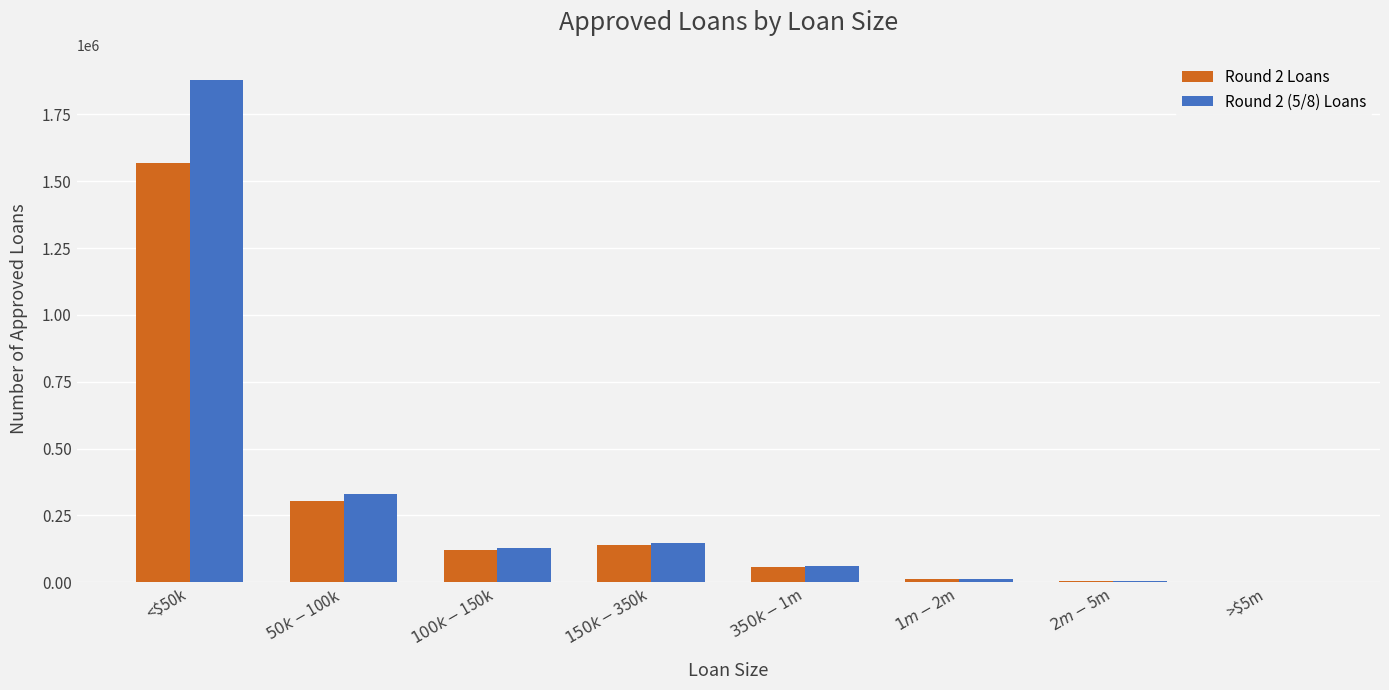

What is the total value across all series at $2m-$5m?

12462